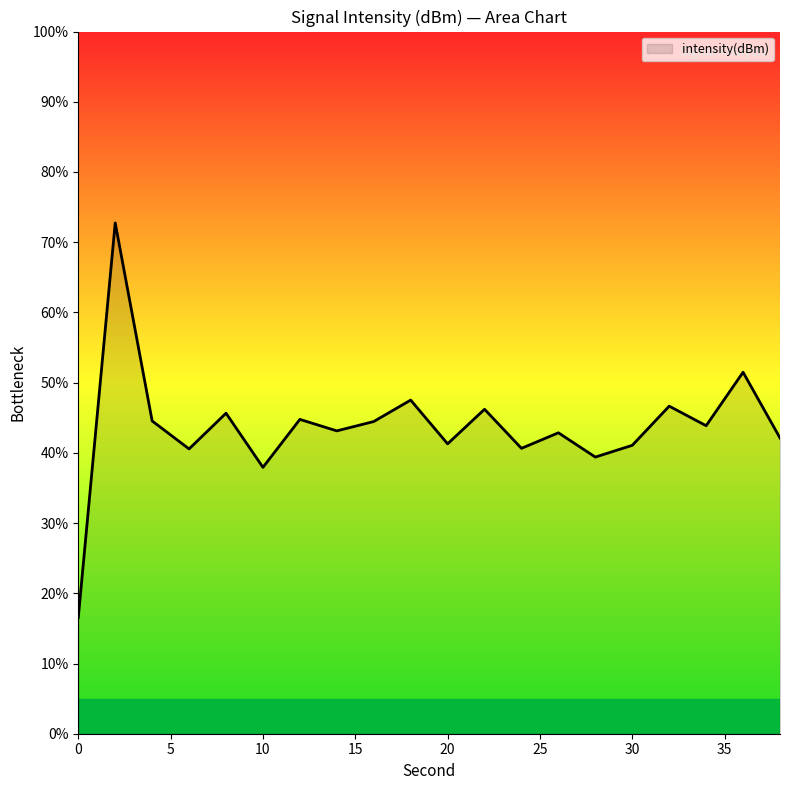

What is the difference between the maximum and minimum values?

56.2